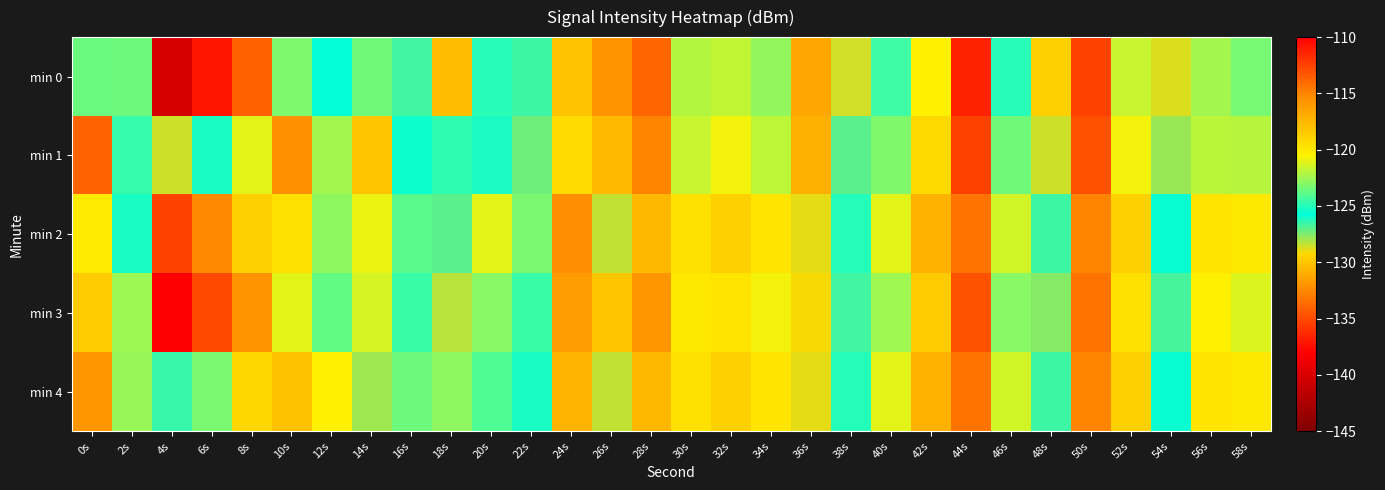

What is the difference between the highest and lowest values at 56s?

2.5